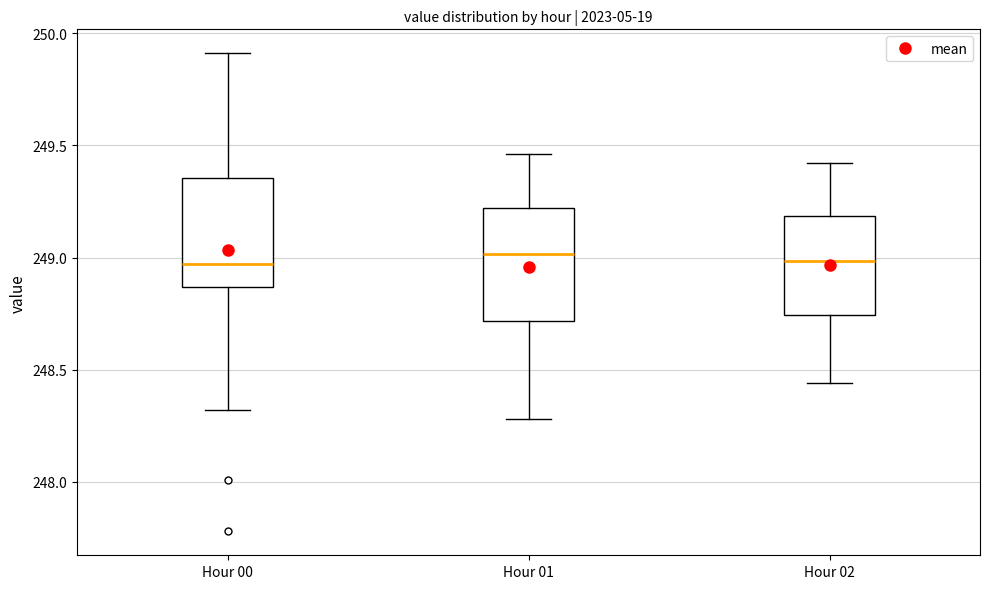

Where is the upper edge of the box for Hour 02 on the y-axis? The values are not printed on the chart, so give them approximately, as read against the axis.

249.20